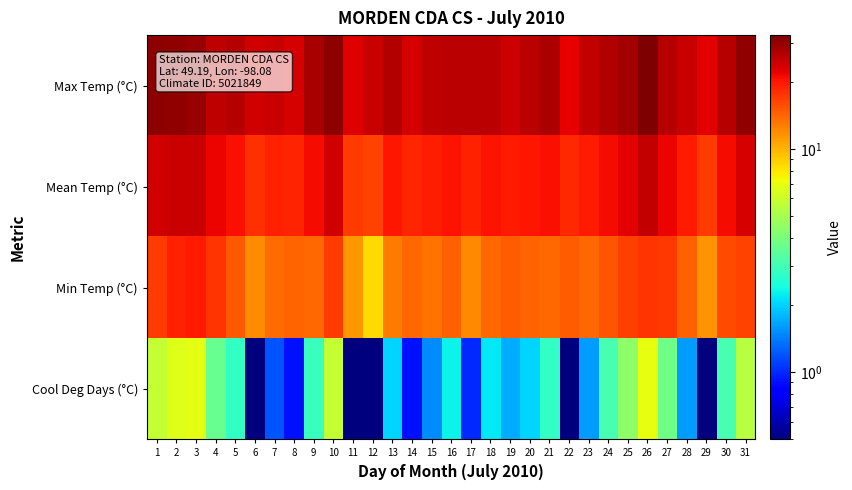

Reading left to right, list all the values displayed in this chart.

Max Temp (°C): 1=30.6	2=30.1	3=29.8	4=25.6	5=26.6	6=23.8	7=24.6	8=23.4	9=27.9	10=30.5	11=22.9	12=24.6	13=27.0	14=23.6	15=25.7	16=26.1	17=26.0	18=26.2	19=24.5	20=25.8	21=27.4	22=22.1	23=25.0	24=27.0	25=28.0	26=32.4	27=26.4	28=24.7	29=22.4	30=26.3	31=30.1
Mean Temp (°C): 1=23.8	2=24.6	3=24.8	4=21.6	5=20.8	6=17.9	7=19.2	8=18.9	9=20.9	10=23.8	11=17.1	12=16.6	13=20.0	14=18.9	15=19.5	16=20.3	17=19.0	18=20.2	19=19.7	20=20.0	21=20.8	22=18.4	23=19.6	24=21.1	25=22.4	26=25.0	27=21.8	28=19.6	29=17.0	30=21.1	31=23.4
Min Temp (°C): 1=17.0	2=19.0	3=19.7	4=17.6	5=15.0	6=11.9	7=13.8	8=14.3	9=13.9	10=17.0	11=11.3	12=8.5	13=12.9	14=14.1	15=13.3	16=14.5	17=12.0	18=14.1	19=14.8	20=14.2	21=14.1	22=14.6	23=14.1	24=15.1	25=16.7	26=17.6	27=17.2	28=14.4	29=11.6	30=15.9	31=16.6
Cool Deg Days (°C): 1=5.8	2=6.6	3=6.8	4=3.6	5=2.8	6=0.5	7=1.2	8=0.9	9=2.9	10=5.8	11=0.5	12=0.5	13=2.0	14=0.9	15=1.5	16=2.3	17=1.0	18=2.2	19=1.7	20=2.0	21=2.8	22=0.4	23=1.6	24=3.1	25=4.4	26=7.0	27=3.8	28=1.6	29=0.5	30=3.1	31=5.4